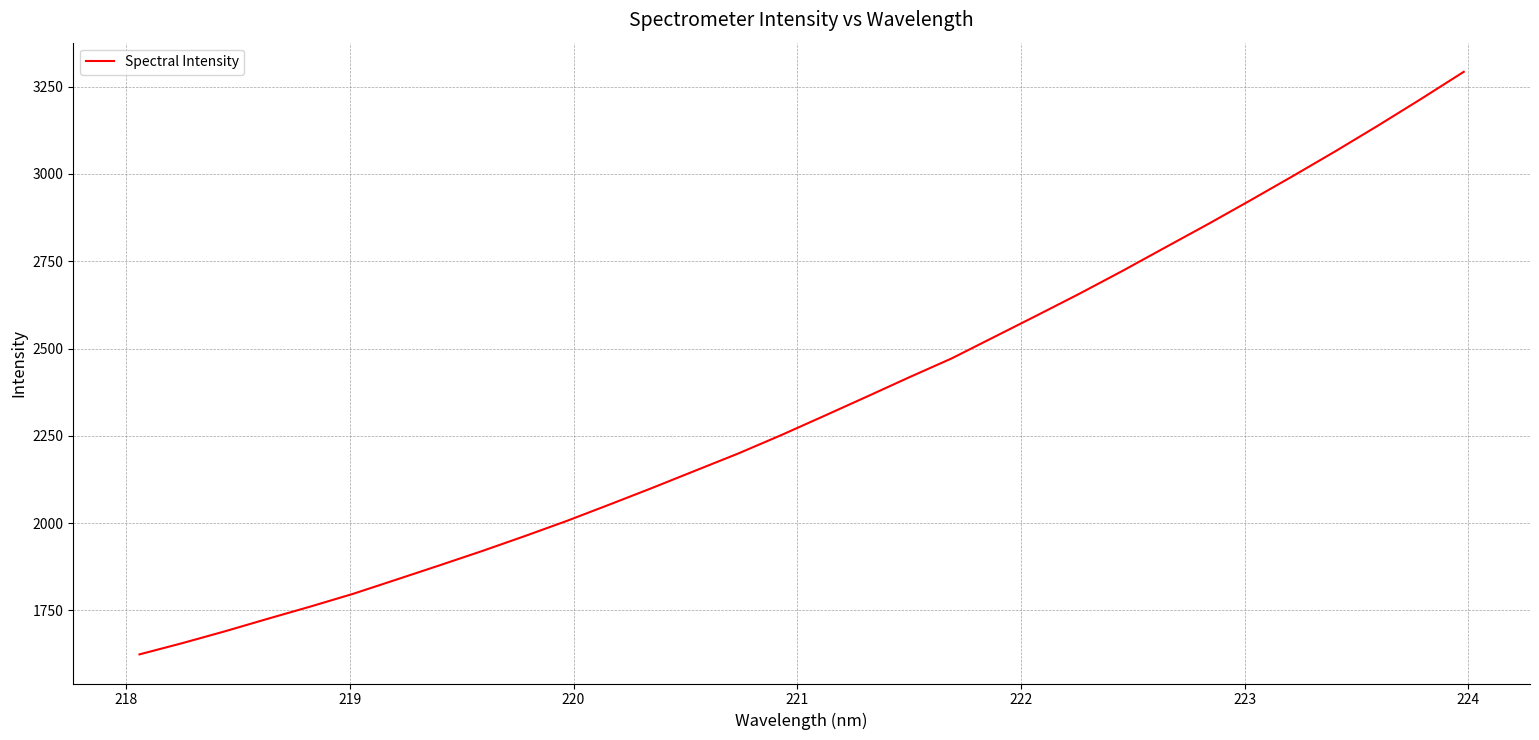

What is the maximum value shown in the chart?

3292.7